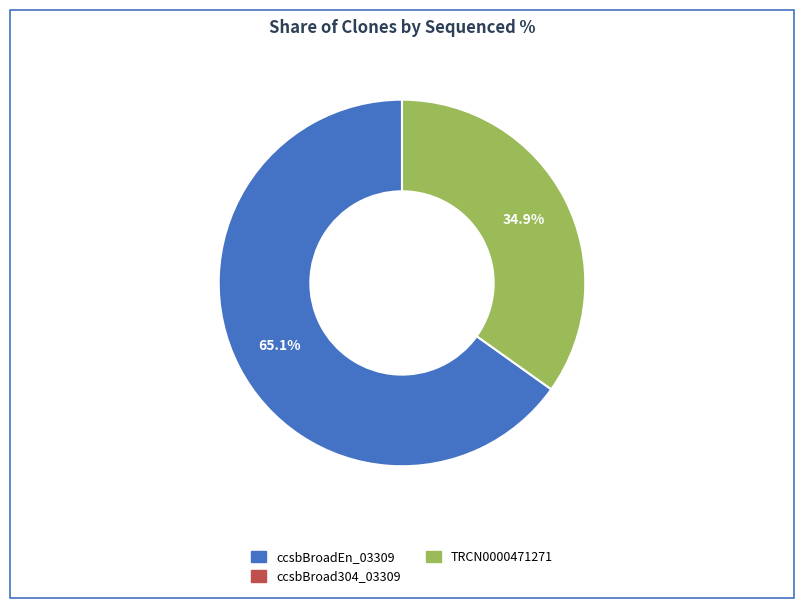

Is there a majority slice in this chart?

Yes